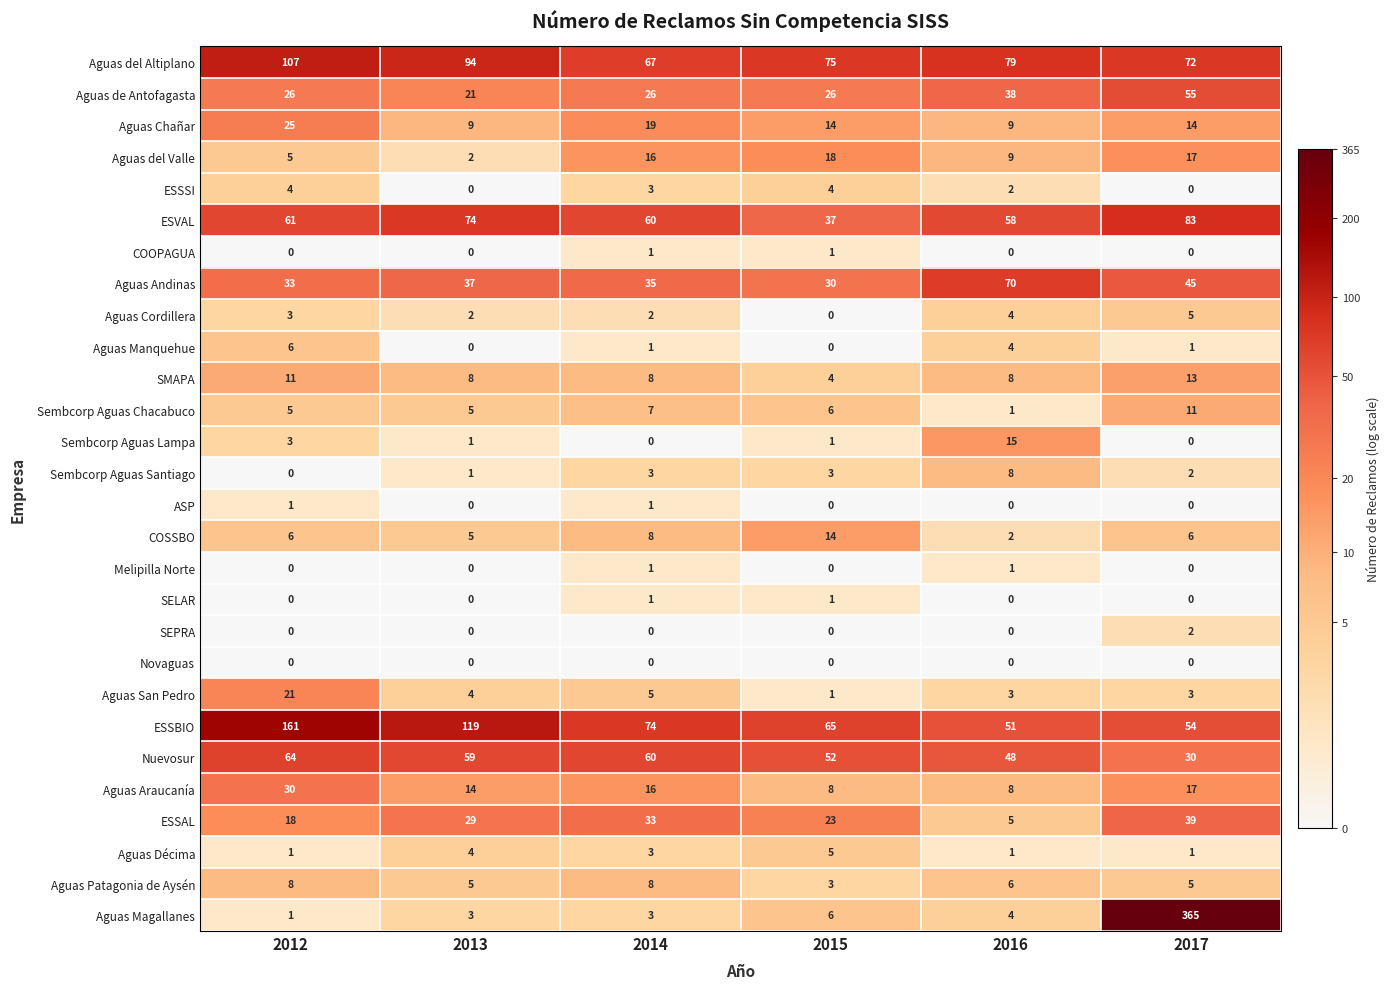

At which label does Aguas San Pedro reach its minimum?

2015